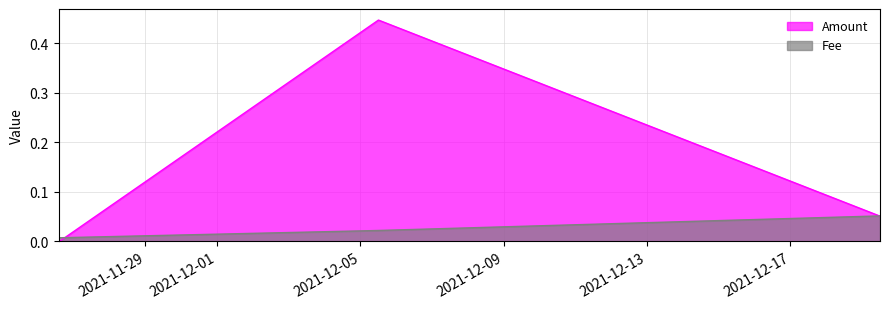

The value of Fee at 2021-12-19 12:02:44 is 0.1. True or false?

False